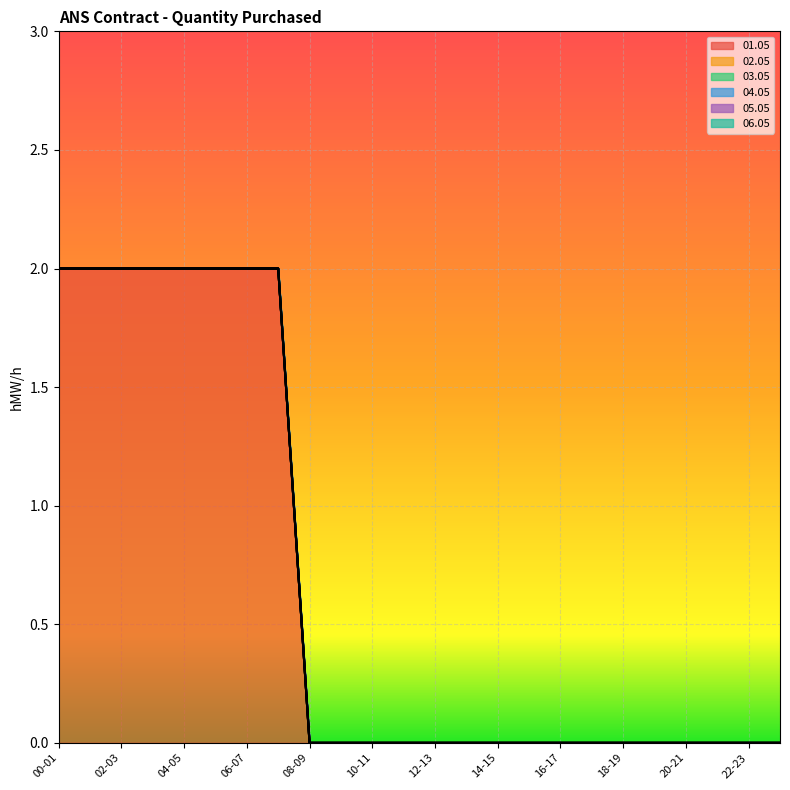

Reading right to left, transcribe all the data shown in this chart.

01.05: 23-24=0	22-23=0	21-22=0	20-21=0	19-20=0	18-19=0	17-18=0	16-17=0	15-16=0	14-15=0	13-14=0	12-13=0	11-12=0	10-11=0	09-10=0	08-09=0	07-08=2	06-07=2	05-06=2	04-05=2	03-04=2	02-03=2	01-02=2	00-01=2
02.05: 23-24=0	22-23=0	21-22=0	20-21=0	19-20=0	18-19=0	17-18=0	16-17=0	15-16=0	14-15=0	13-14=0	12-13=0	11-12=0	10-11=0	09-10=0	08-09=0	07-08=0	06-07=0	05-06=0	04-05=0	03-04=0	02-03=0	01-02=0	00-01=0
03.05: 23-24=0	22-23=0	21-22=0	20-21=0	19-20=0	18-19=0	17-18=0	16-17=0	15-16=0	14-15=0	13-14=0	12-13=0	11-12=0	10-11=0	09-10=0	08-09=0	07-08=0	06-07=0	05-06=0	04-05=0	03-04=0	02-03=0	01-02=0	00-01=0
04.05: 23-24=0	22-23=0	21-22=0	20-21=0	19-20=0	18-19=0	17-18=0	16-17=0	15-16=0	14-15=0	13-14=0	12-13=0	11-12=0	10-11=0	09-10=0	08-09=0	07-08=0	06-07=0	05-06=0	04-05=0	03-04=0	02-03=0	01-02=0	00-01=0
05.05: 23-24=0	22-23=0	21-22=0	20-21=0	19-20=0	18-19=0	17-18=0	16-17=0	15-16=0	14-15=0	13-14=0	12-13=0	11-12=0	10-11=0	09-10=0	08-09=0	07-08=0	06-07=0	05-06=0	04-05=0	03-04=0	02-03=0	01-02=0	00-01=0
06.05: 23-24=0	22-23=0	21-22=0	20-21=0	19-20=0	18-19=0	17-18=0	16-17=0	15-16=0	14-15=0	13-14=0	12-13=0	11-12=0	10-11=0	09-10=0	08-09=0	07-08=0	06-07=0	05-06=0	04-05=0	03-04=0	02-03=0	01-02=0	00-01=0